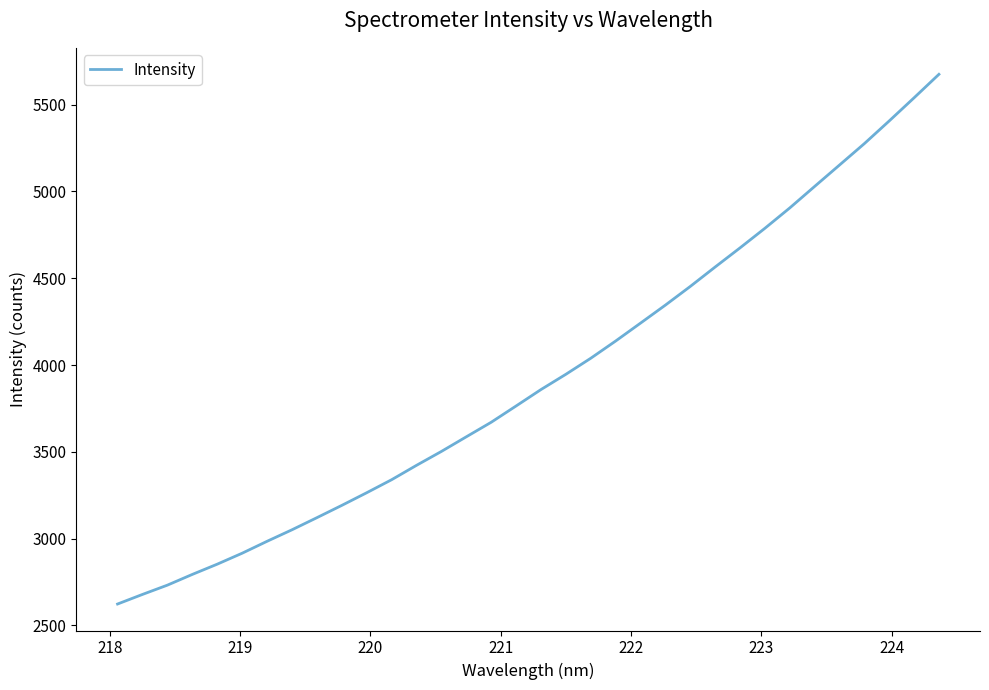

What is the smallest value displayed?

2622.5